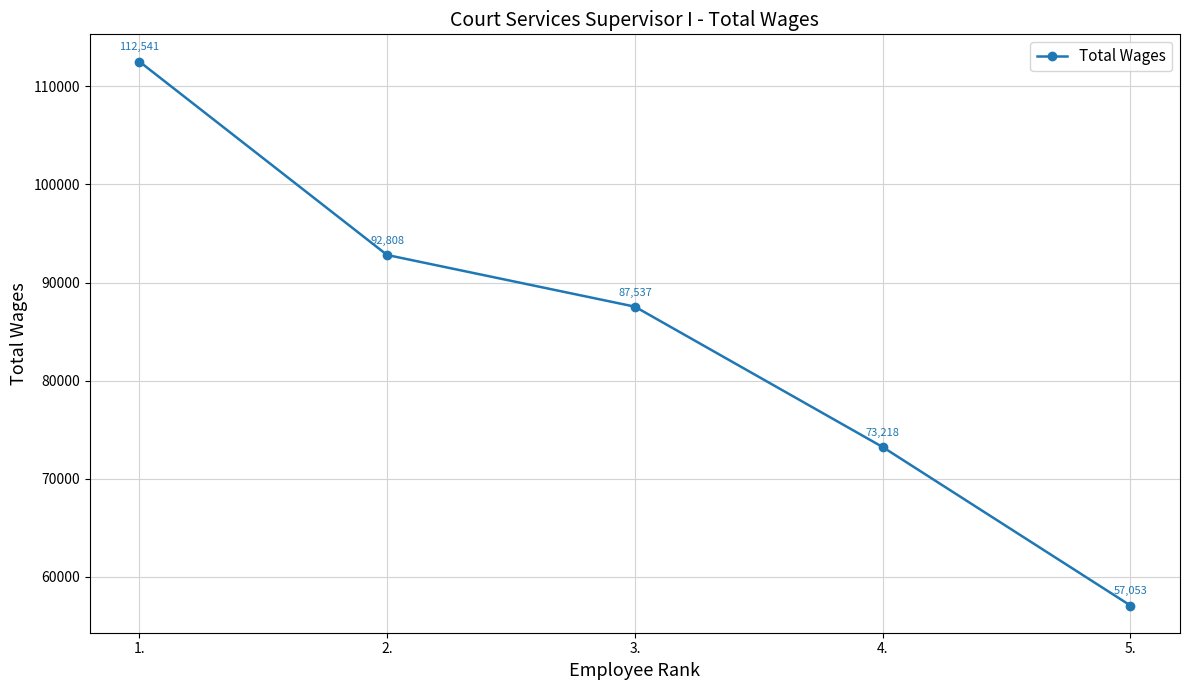

What is the label of the 3rd point from the left?

3.